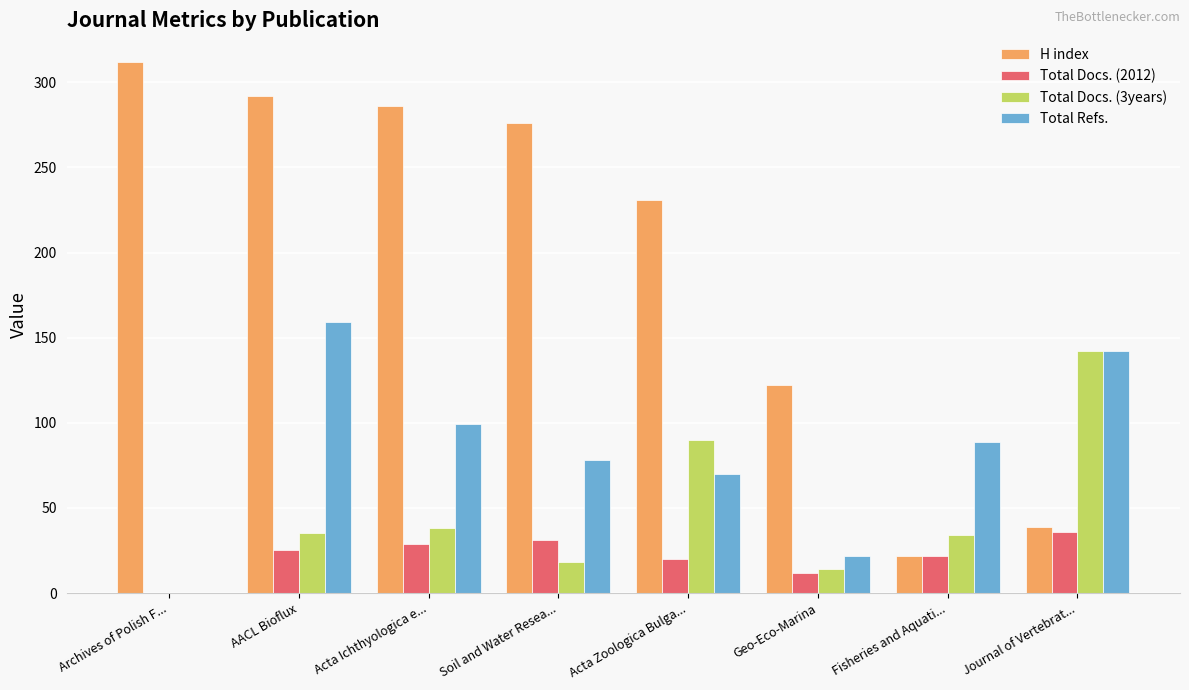

The H index series shows 340 at Acta Zoologica Bulga.... True or false?

False